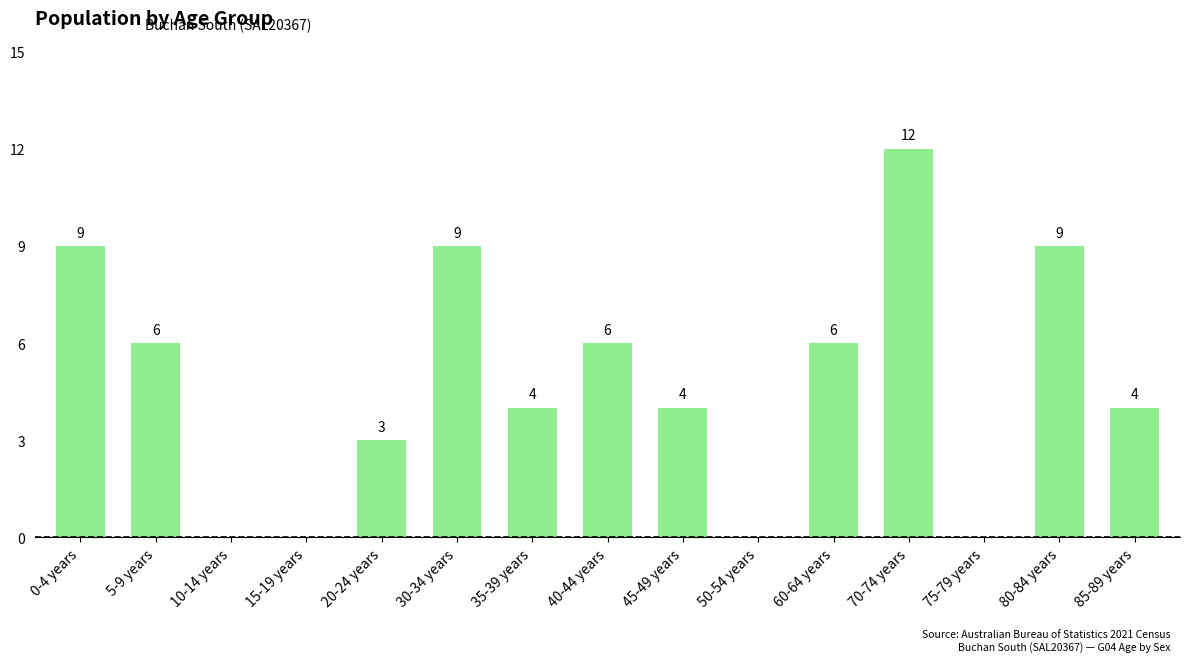

At which label does the data first exceed 4?

0-4 years